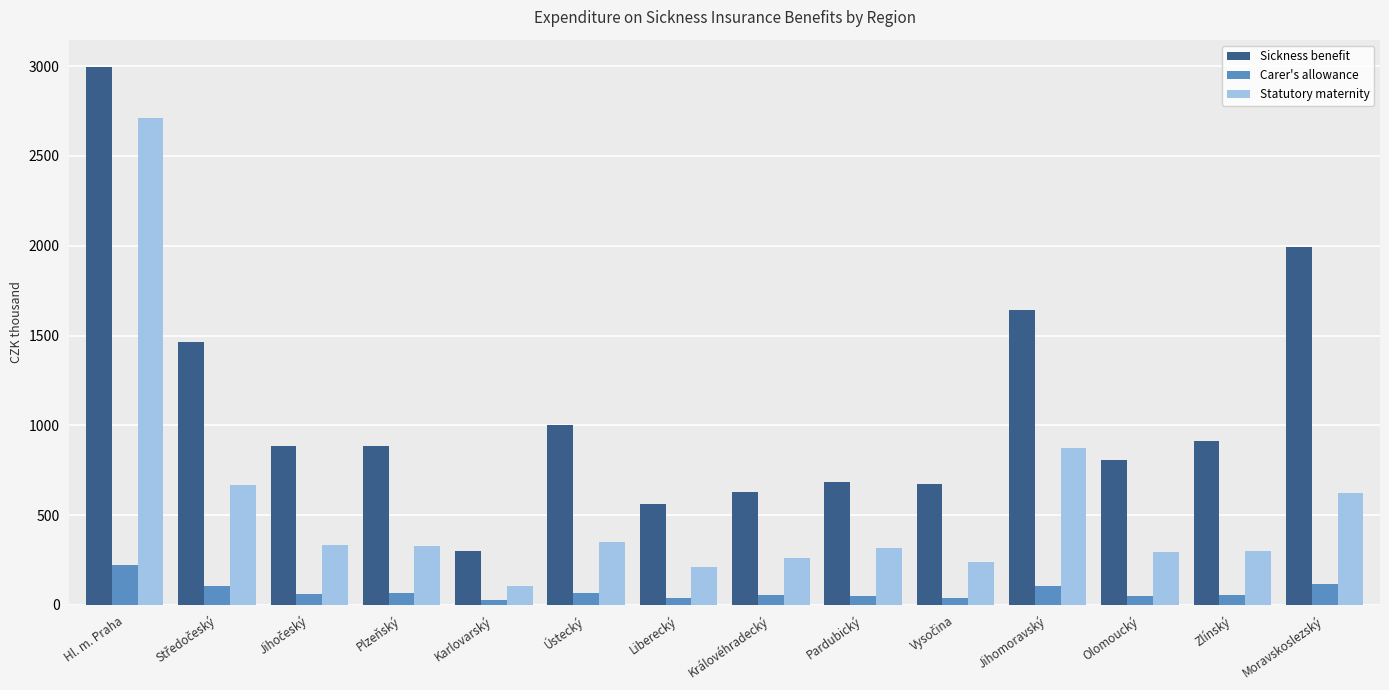

How many bars are there in each group?

3